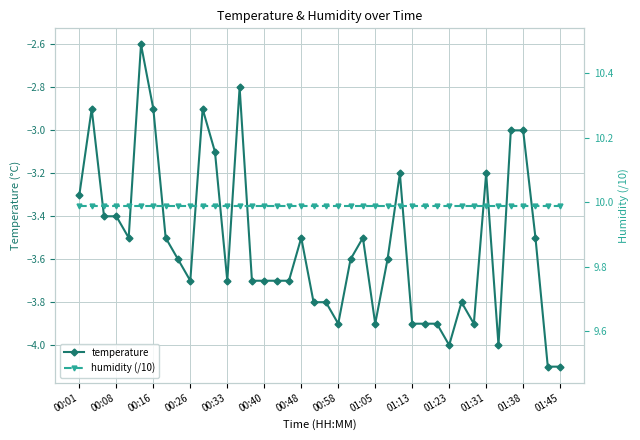

True or false: temperature has more than 1 interior local peaks.

True